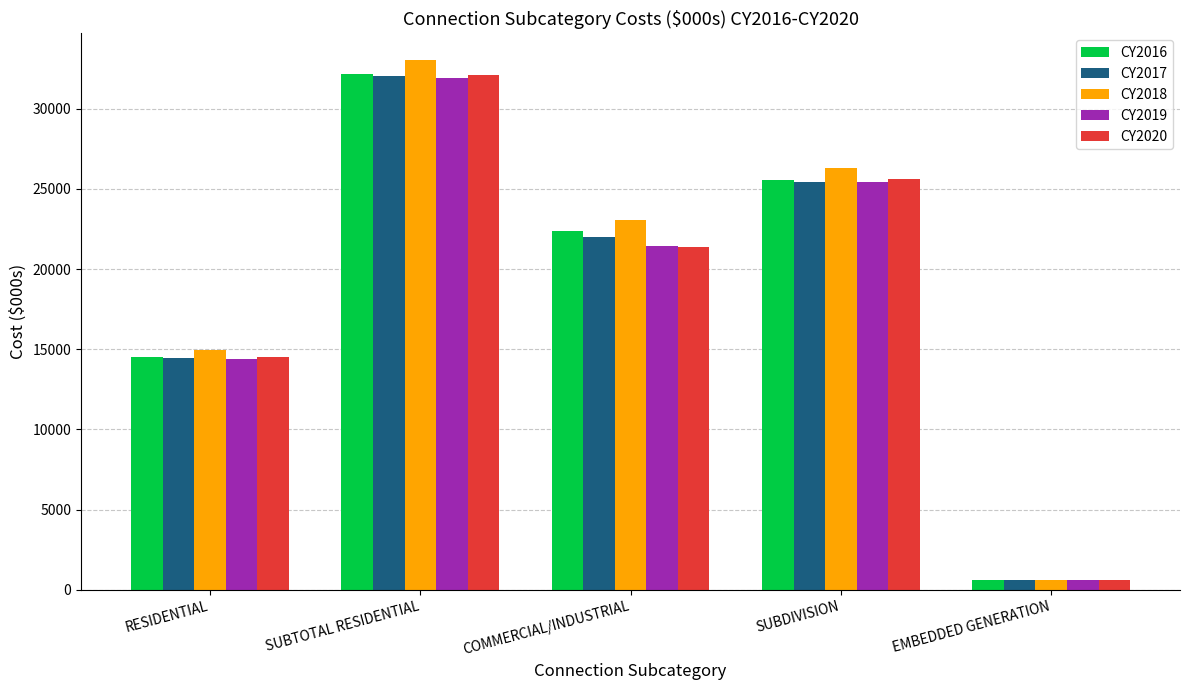

Reading right to left, transcribe all the data shown in this chart.

CY2016: 599.3	25547.1	22404.9	32193.5	14535.4
CY2017: 602.4	25458.3	22017.8	32045.3	14469.0
CY2018: 605.4	26324.4	23084.2	33054.3	14943.8
CY2019: 610.0	25424.2	21423.0	31924.7	14418.1
CY2020: 613.7	25598.4	21402.1	32092.9	14499.6